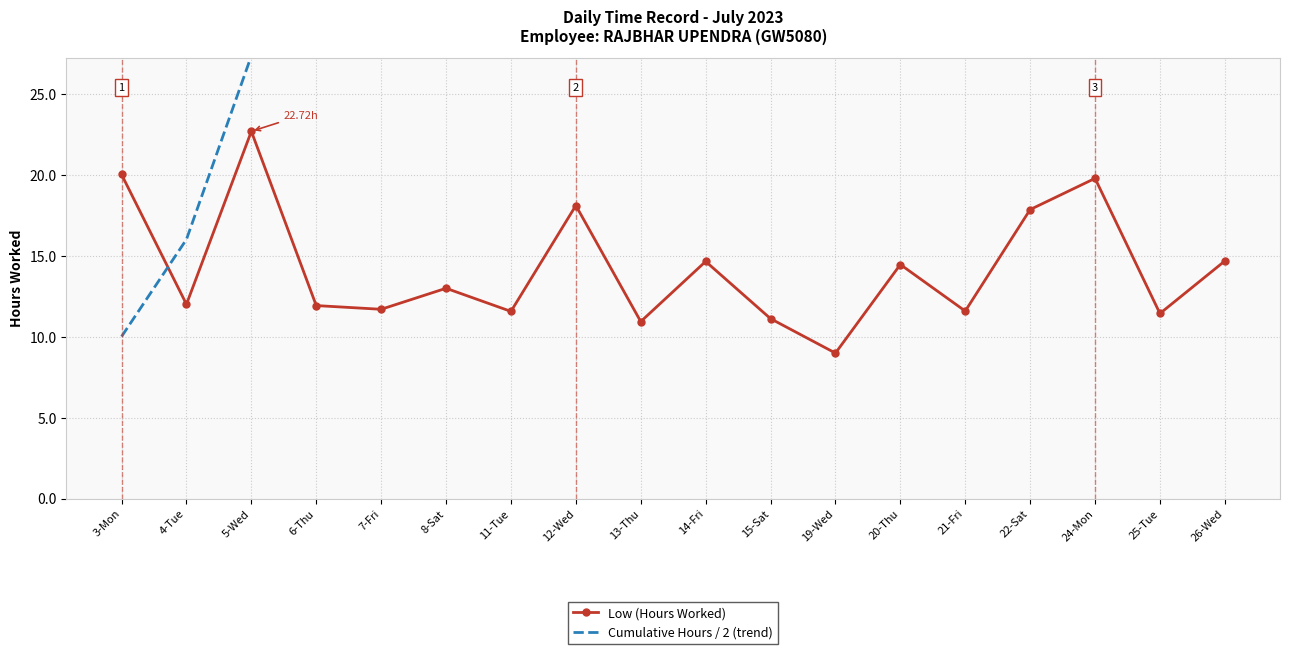

What is the spread (max minus min) of values at 13-Thu?

55.1